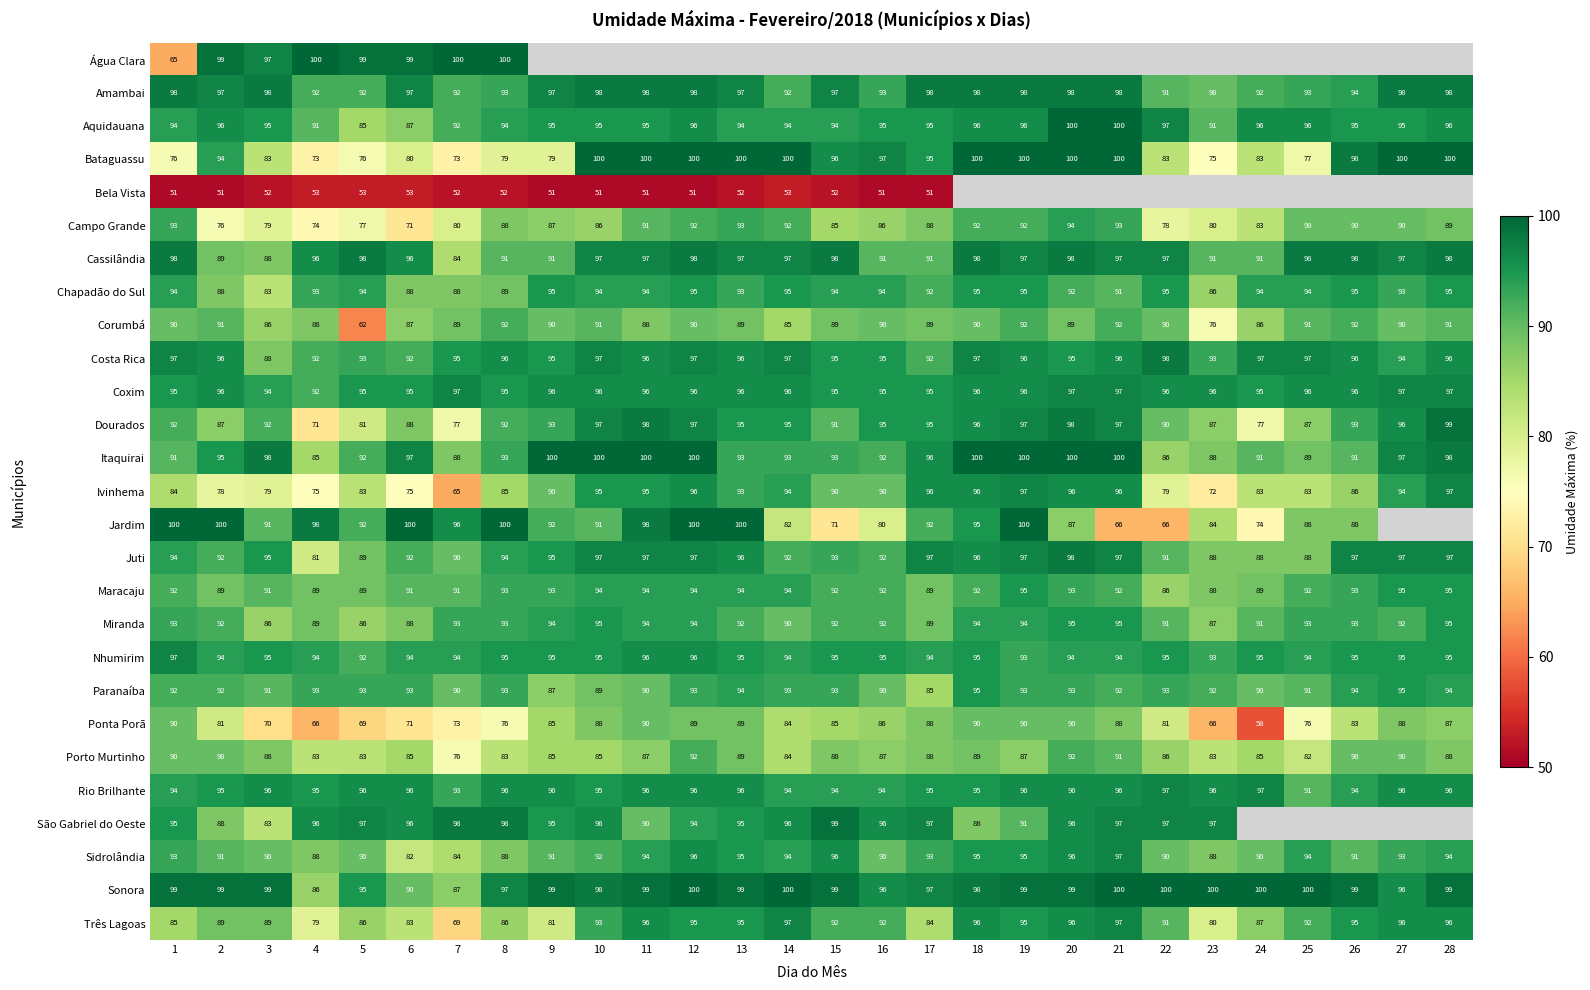

The Campo Grande series shows 87 at 9. True or false?

True